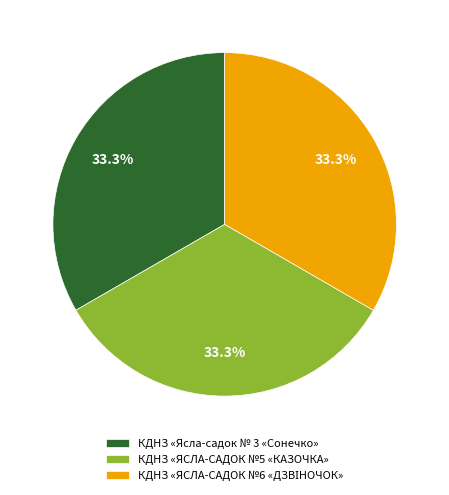

What percentage is NOT represented by КДНЗ «Ясла-садок № 3 «Сонечко»?

66.7%